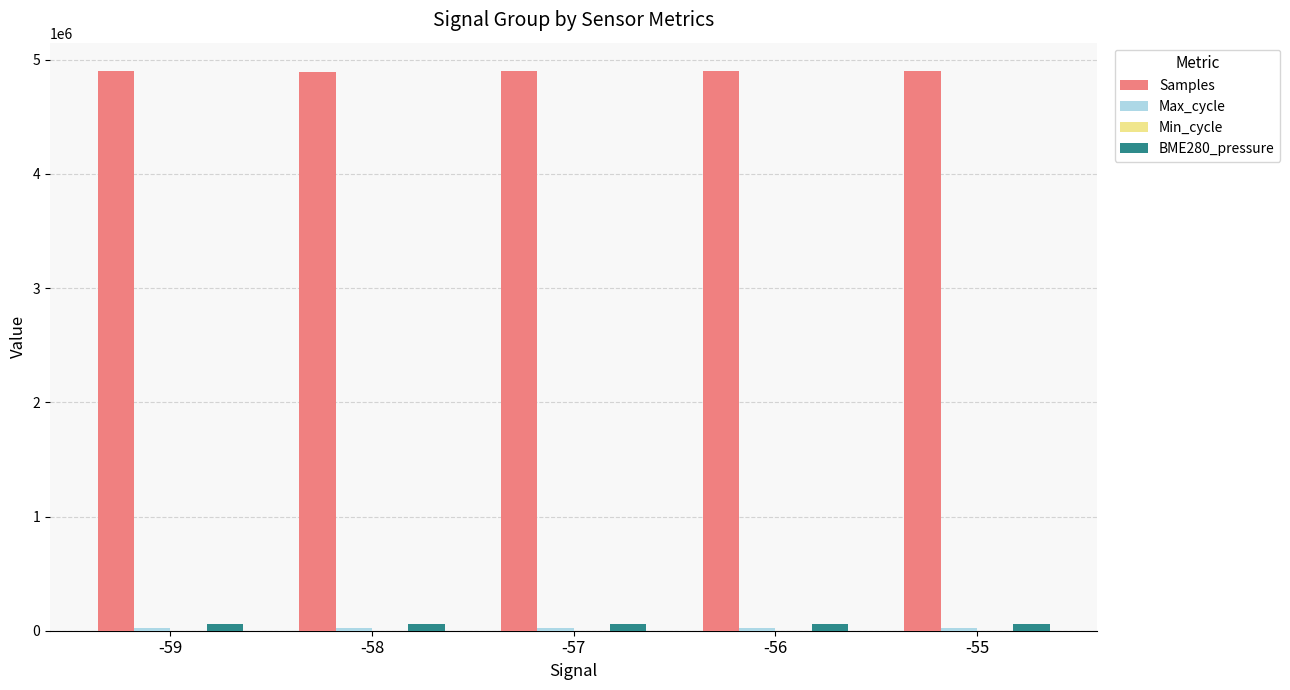

Which series has the largest total across all categories?

Samples